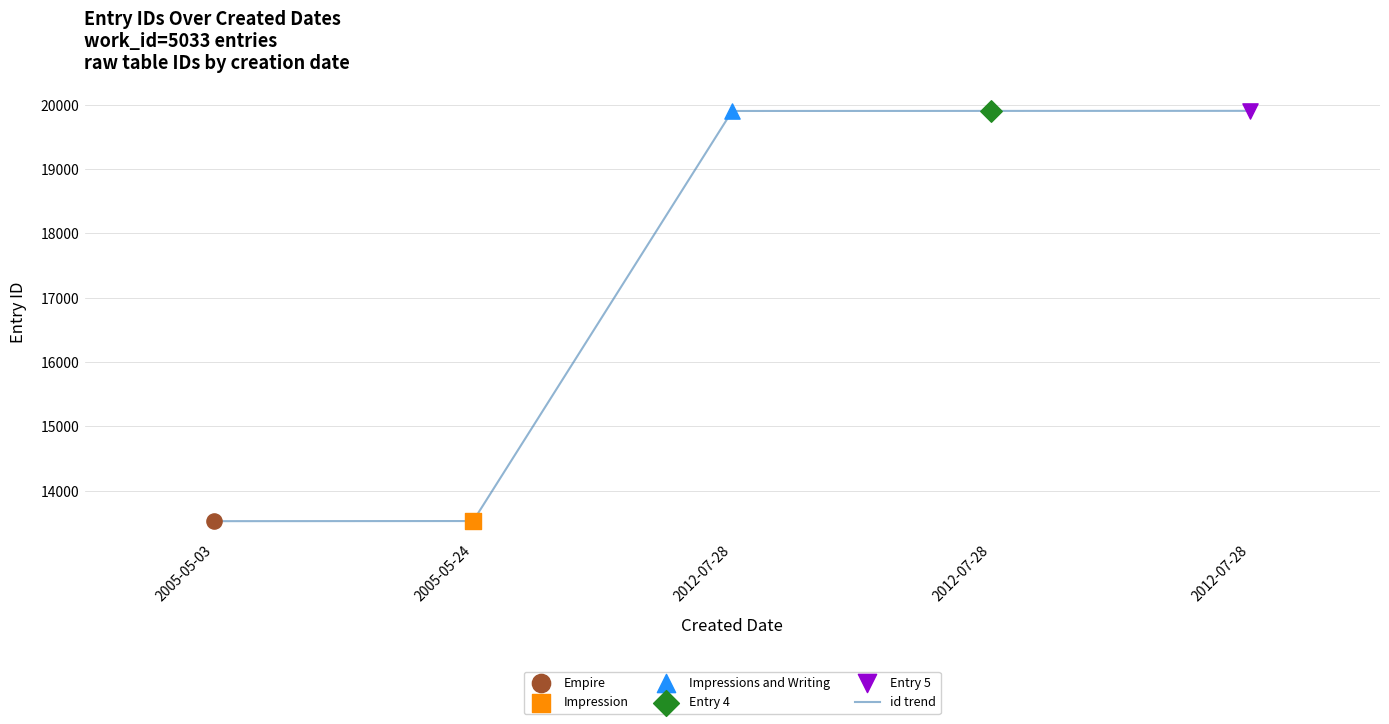

What is the change in value from 2005-05-03 to 2012-07-28?

+6377